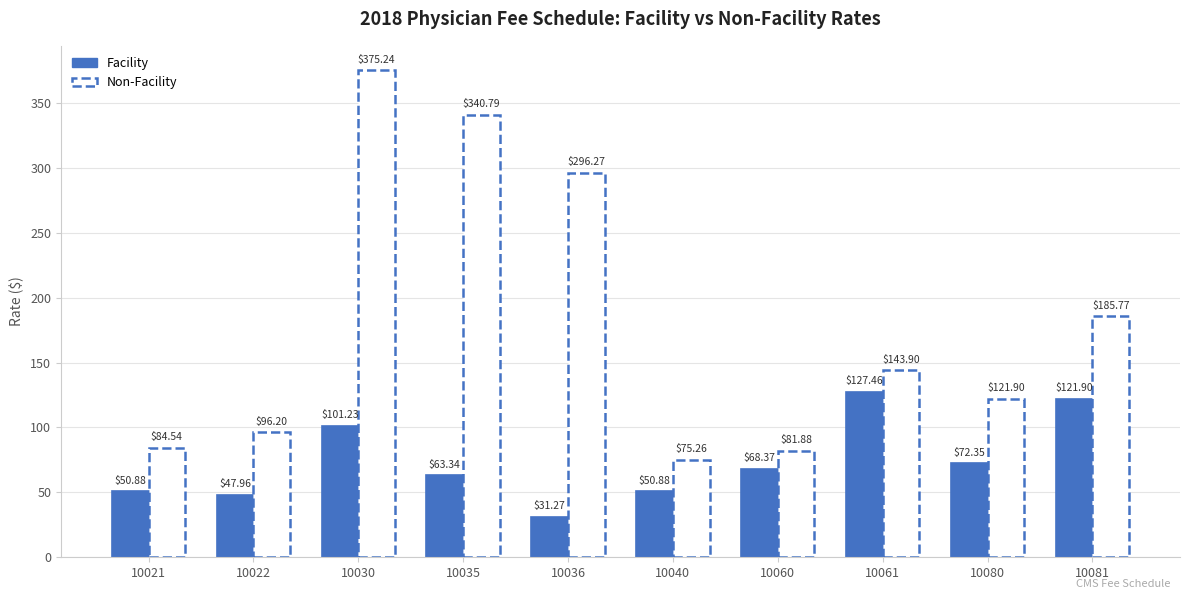

What are all the series names shown in the legend?

Facility, Non-Facility